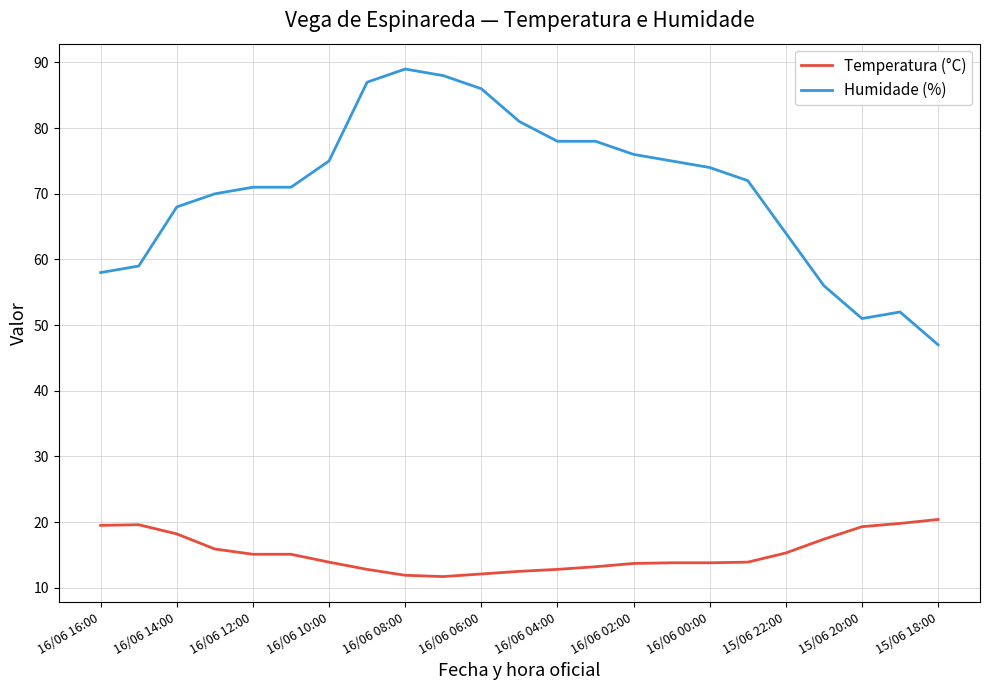

What is the smallest value displayed?

11.7